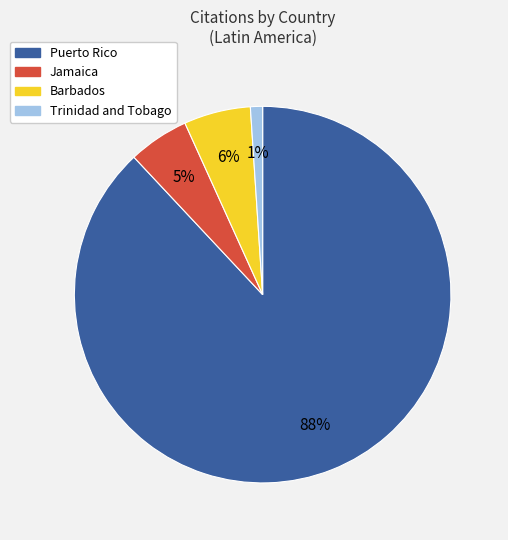

Which has a higher value, Puerto Rico or Barbados?

Puerto Rico